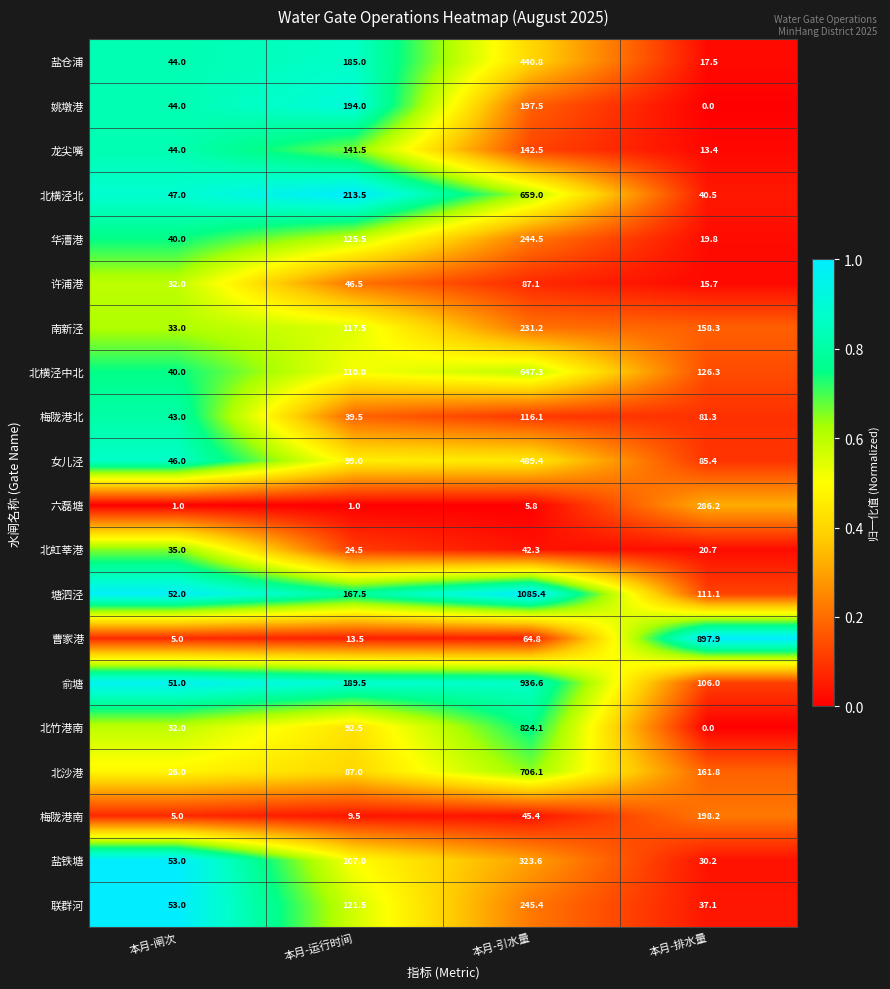

What is the maximum value shown in the chart?

1085.4